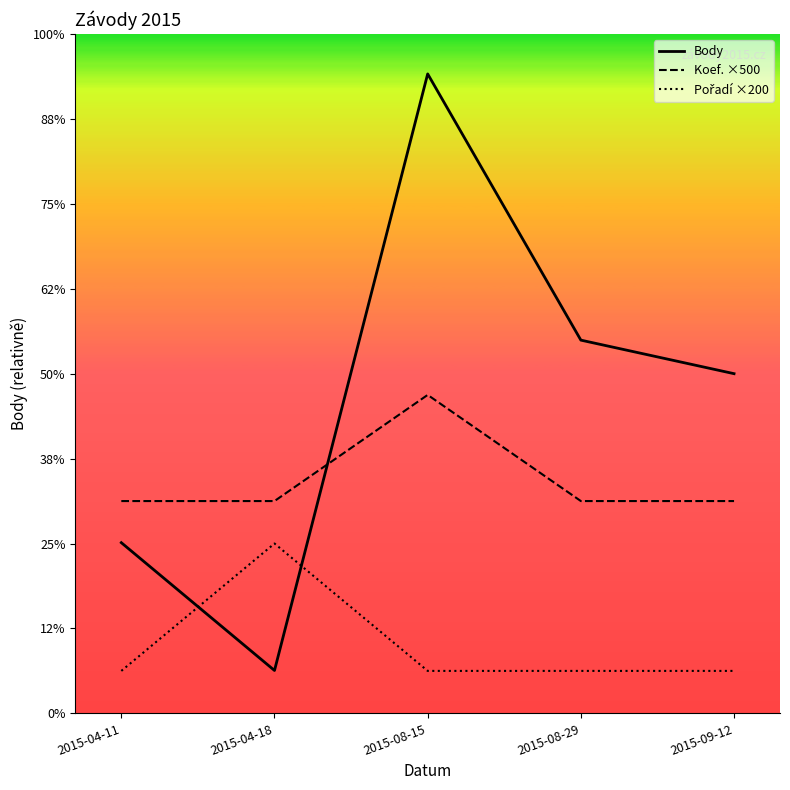

What is the total value across all series at 2015-04-18?

2002